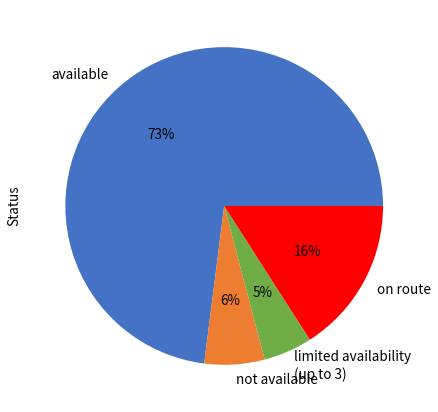

Is it true that limited availability (up to 3) is 5% of the pie?

True